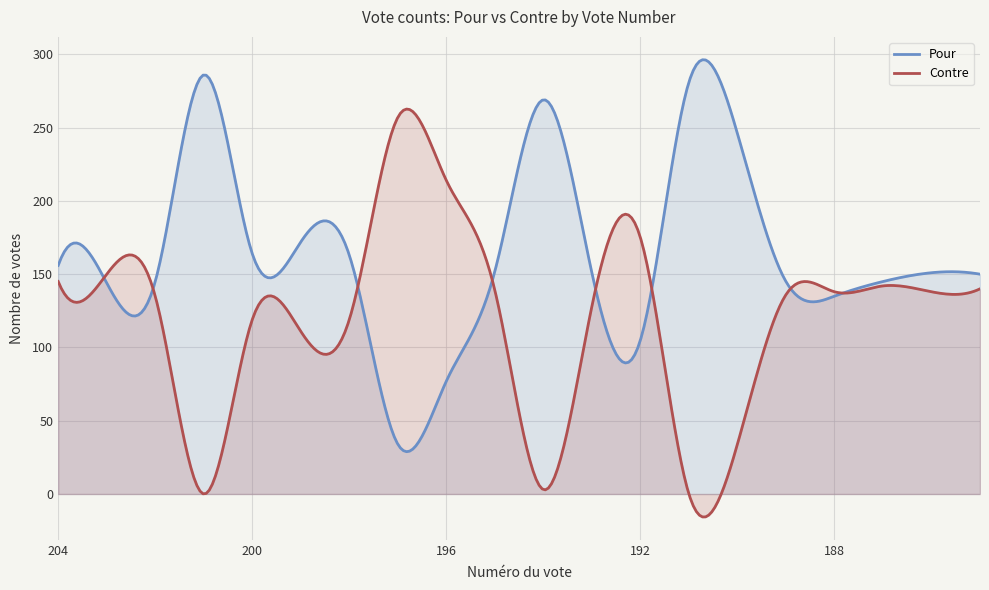

What is the spread (max minus min) of values at 201?

286